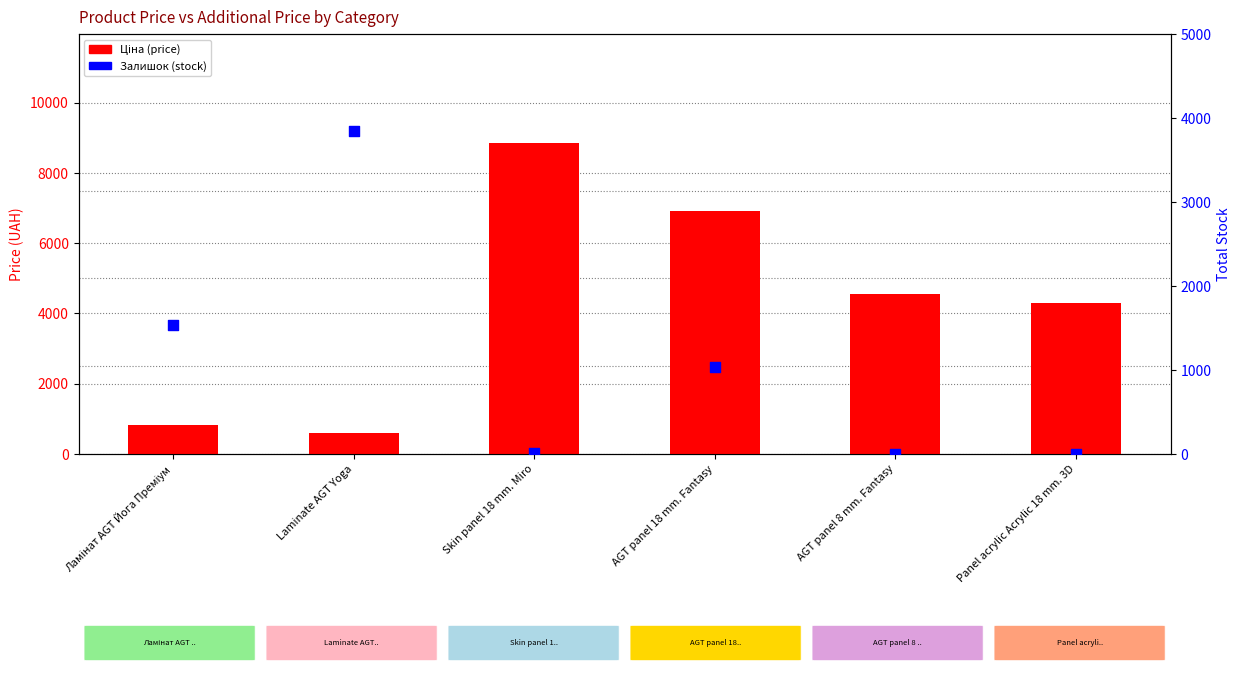

Which series contains the highest Y value?

Ціна